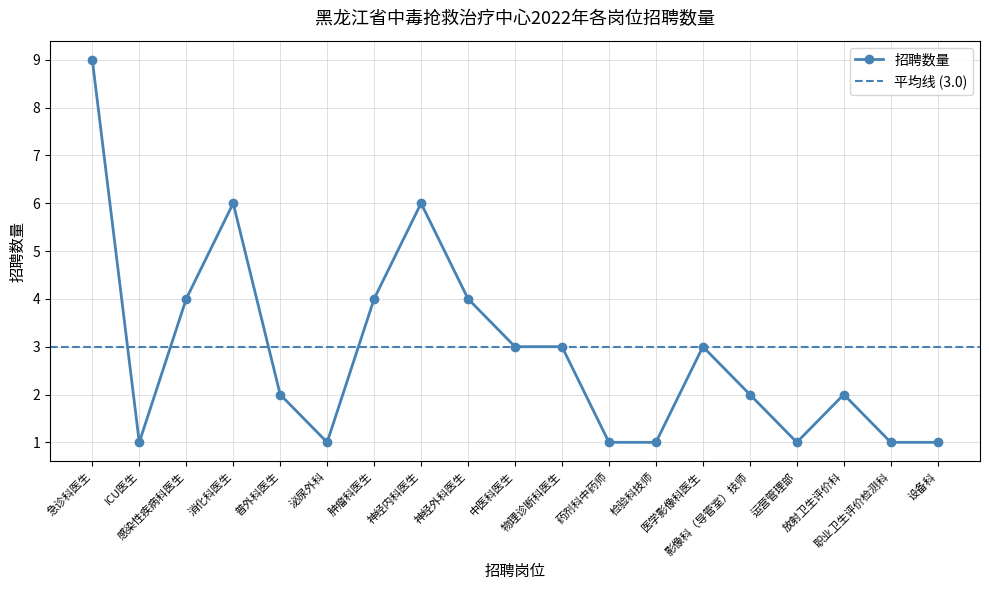

List the labels in order of value, smallest first.

ICU医生, 泌尿外科, 药剂科中药师, 检验科技师, 运营管理部, 职业卫生评价检测科, 设备科, 普外科医生, 影像科（导管室）技师, 放射卫生评价科, 中医科医生, 物理诊断科医生, 医学影像科医生, 感染性疾病科医生, 肿瘤科医生, 神经外科医生, 消化科医生, 神经内科医生, 急诊科医生